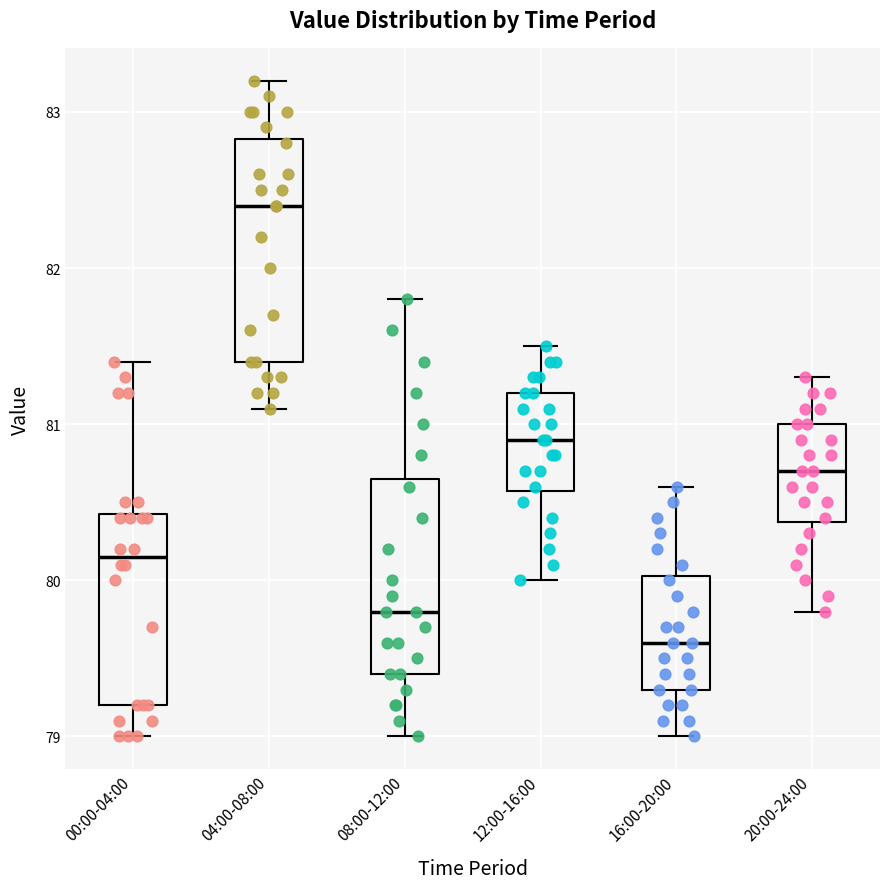

Which box has the lowest median line?

16:00-20:00